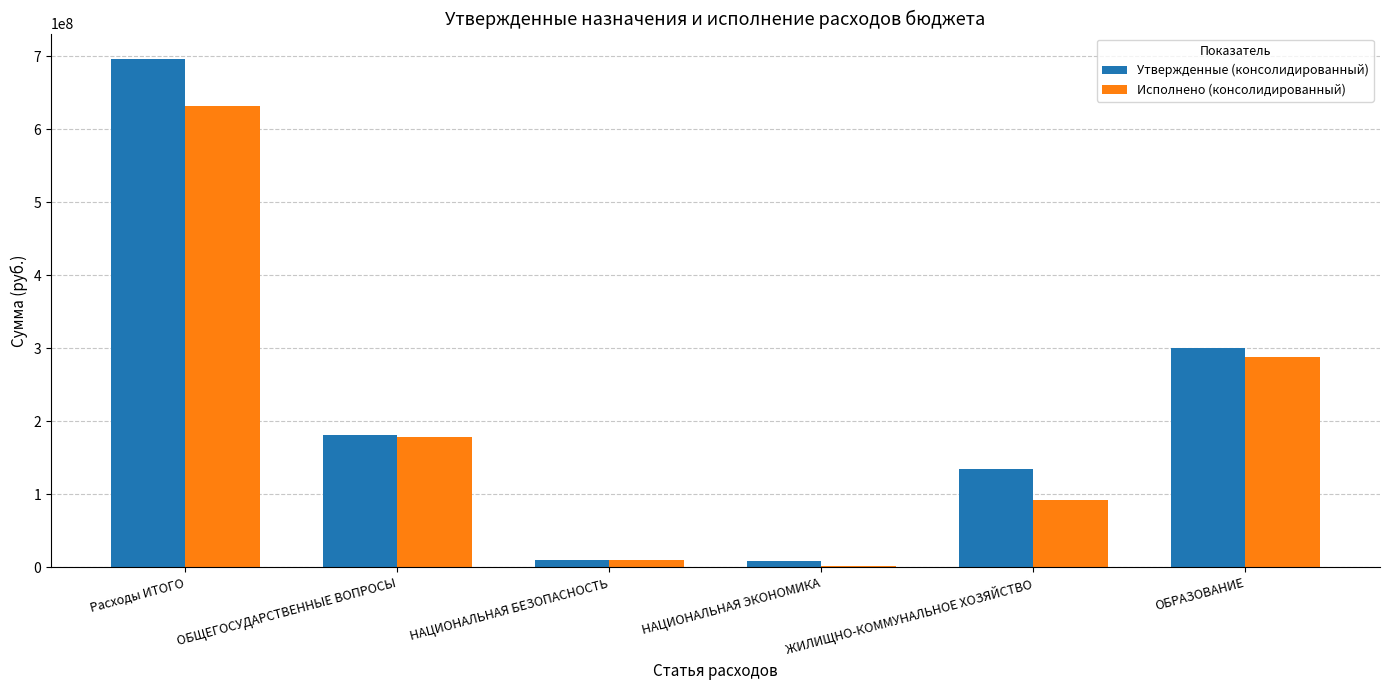

How many distinct data groups are displayed?

2